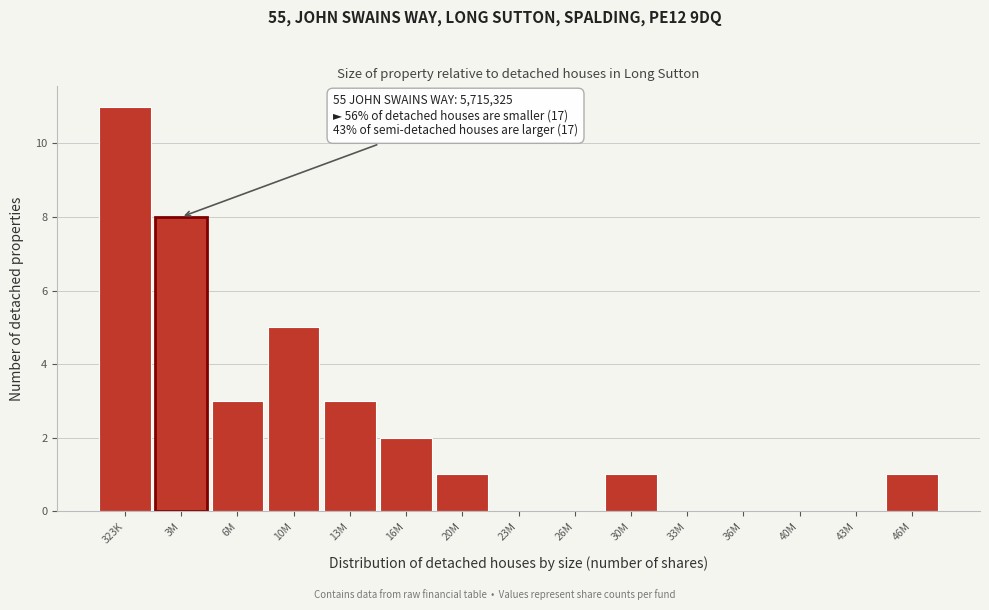

Reading right to left, transcribe all the data shown in this chart.

46M=1	43M=0	40M=0	36M=0	33M=0	30M=1	26M=0	23M=0	20M=1	16M=2	13M=3	10M=5	6M=3	3M=8	323K=11